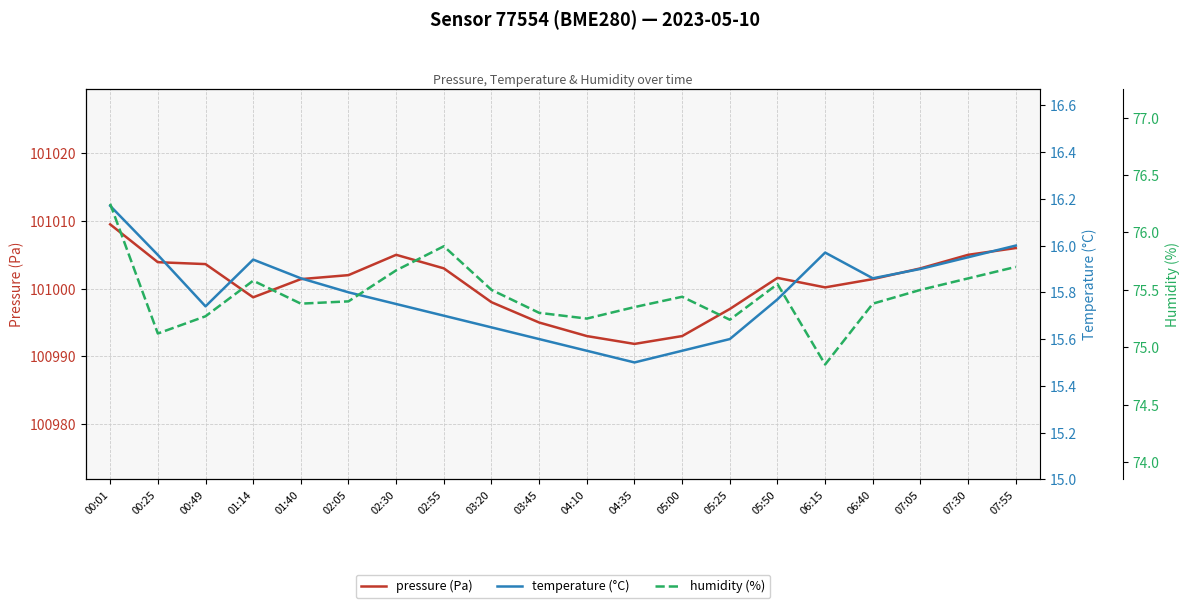

True or false: humidity (%) and pressure (Pa) cross at least once.

False